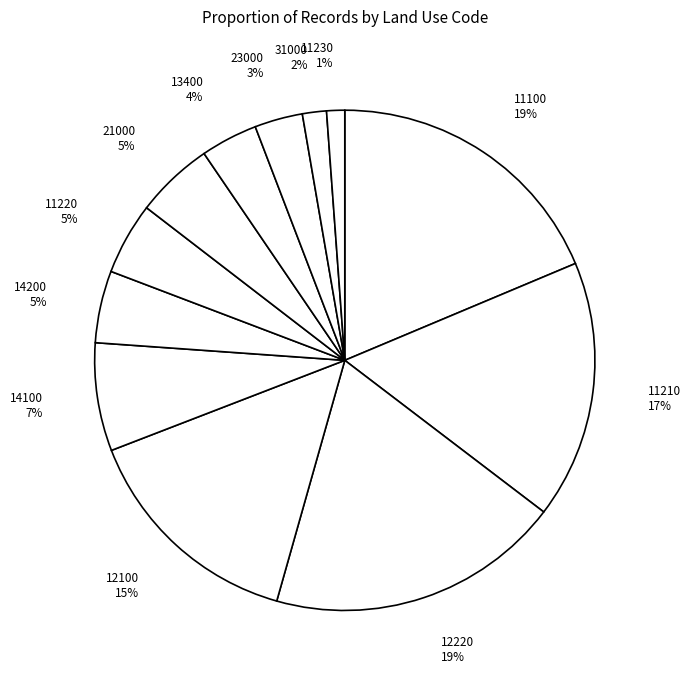

To the nearest percent, what percentage of the pie is 13400 4%?

4%